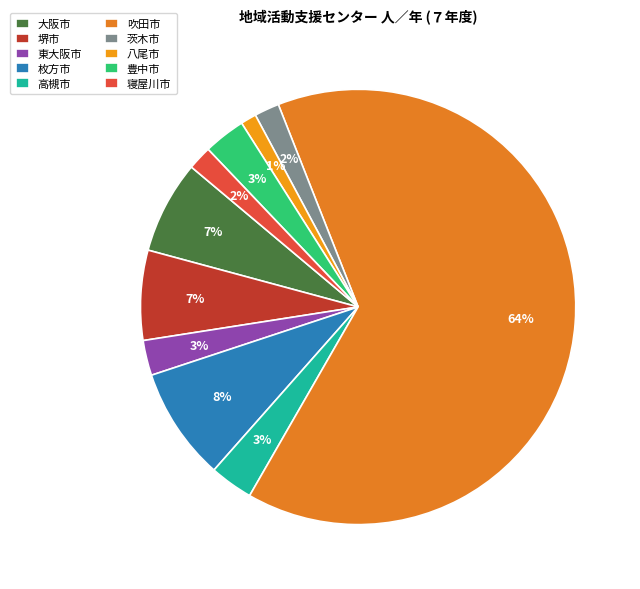

Combined, do 東大阪市 and 大阪市 account for over 50%?

No